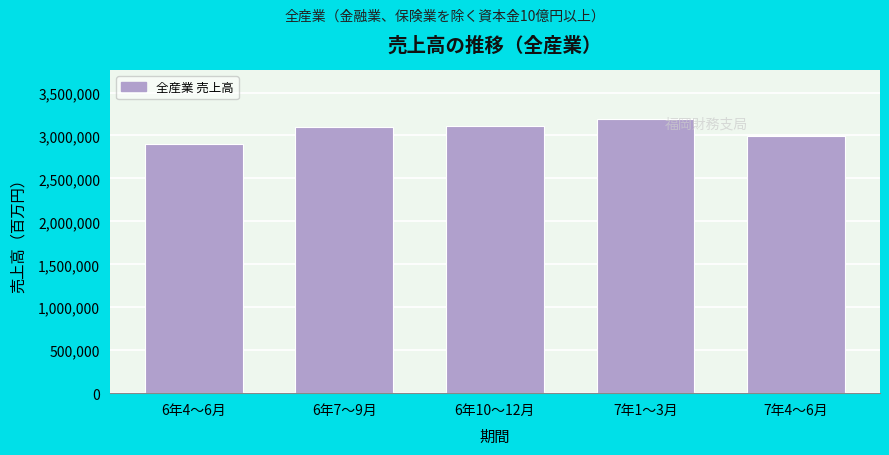

Is it true that the value at 6年7～9月 is 4947647?

False